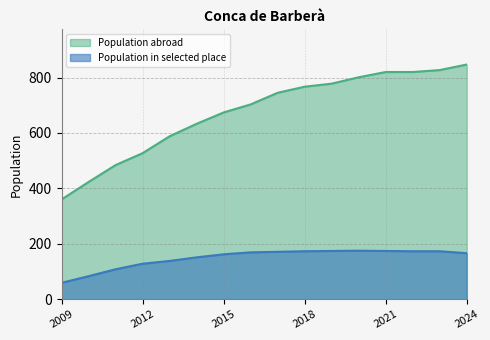

Which category has the highest value in the Population in selected place series?

2020